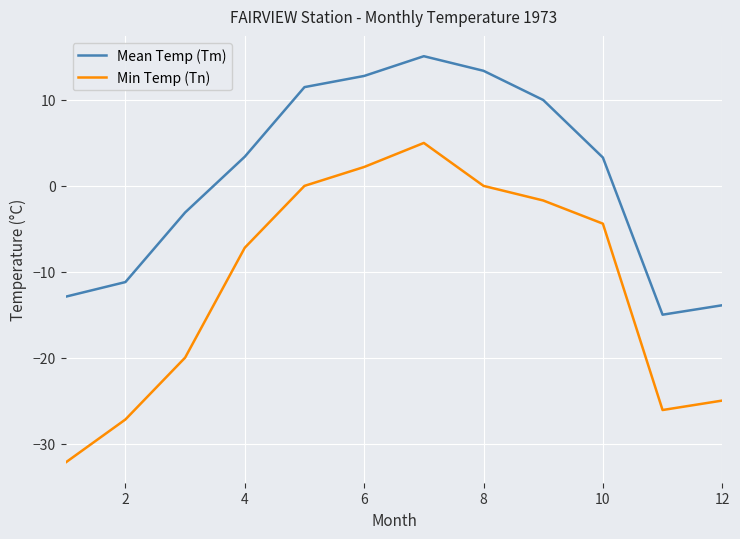

Which series has the largest total across all categories?

Mean Temp (Tm)